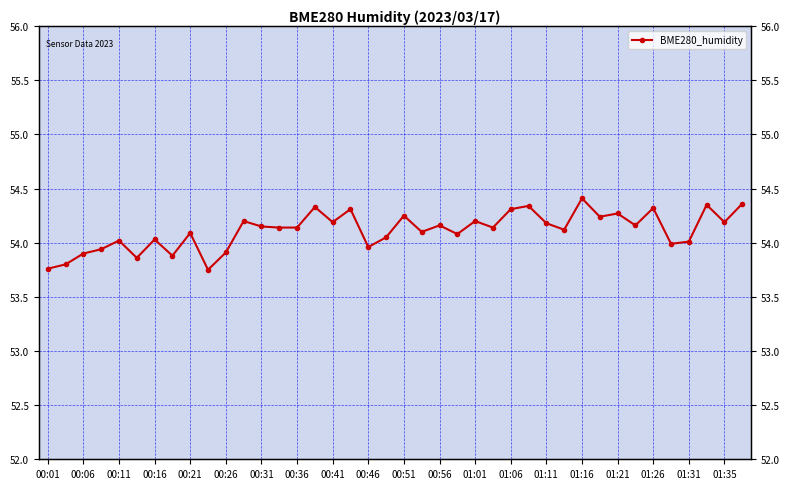

Rank the categories by value from highest to lowest.

30, 39, 37, 27, 01:16, 34, 01:26, 26, 32, 20, 31, 00:56, 24, 01:21, 38, 28, 22, 33, 01:01, 01:06, 01:11, 25, 29, 21, 00:41, 23, 01:35, 00:31, 00:21, 36, 35, 01:31, 00:16, 00:51, 00:11, 00:36, 00:26, 00:06, 00:01, 00:46